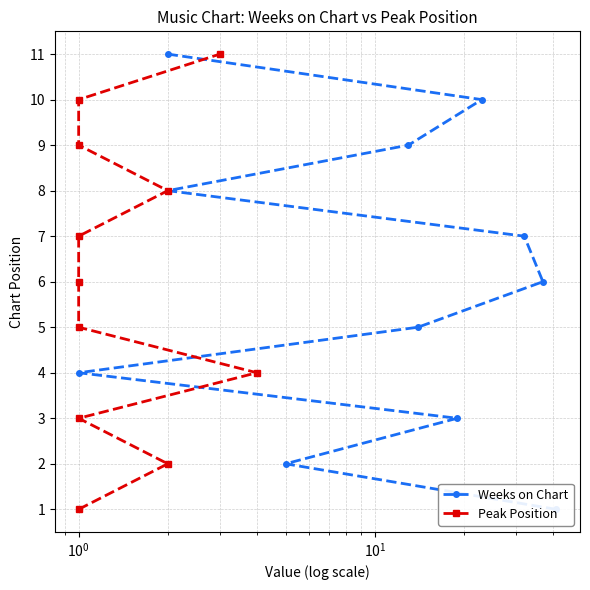

Is this an area chart (filled region under the line)?

No